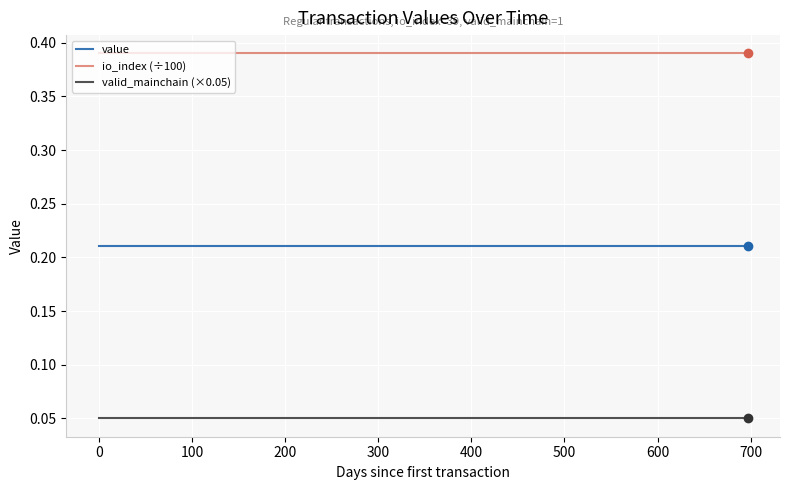

Which series has the largest total across all categories?

io_index (÷100)